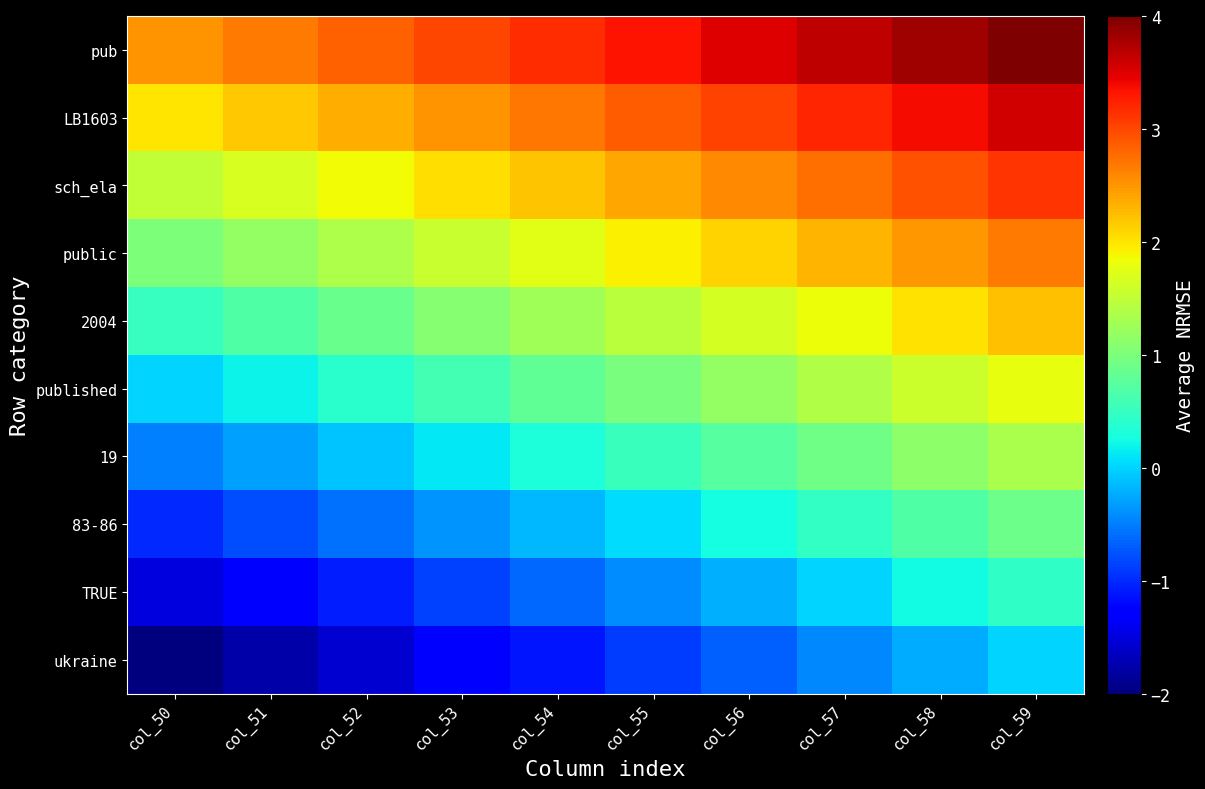

Reading right to left, extract all data points from this chart.

pub: col_59=4.0	col_58=3.8	col_57=3.7	col_56=3.5	col_55=3.3	col_54=3.2	col_53=3.0	col_52=2.8	col_51=2.7	col_50=2.5
LB1603: col_59=3.6	col_58=3.4	col_57=3.2	col_56=3.0	col_55=2.9	col_54=2.7	col_53=2.5	col_52=2.3	col_51=2.2	col_50=2.0
sch_ela: col_59=3.1	col_58=2.9	col_57=2.8	col_56=2.6	col_55=2.4	col_54=2.2	col_53=2.0	col_52=1.9	col_51=1.7	col_50=1.5
public: col_59=2.7	col_58=2.5	col_57=2.3	col_56=2.1	col_55=1.9	col_54=1.7	col_53=1.6	col_52=1.4	col_51=1.2	col_50=1.0
2004: col_59=2.2	col_58=2.0	col_57=1.8	col_56=1.6	col_55=1.5	col_54=1.3	col_53=1.1	col_52=0.9	col_51=0.7	col_50=0.5
published: col_59=1.8	col_58=1.6	col_57=1.4	col_56=1.2	col_55=1.0	col_54=0.8	col_53=0.6	col_52=0.4	col_51=0.2	col_50=0.0
19: col_59=1.3	col_58=1.1	col_57=0.9	col_56=0.7	col_55=0.5	col_54=0.3	col_53=0.1	col_52=-0.1	col_51=-0.3	col_50=-0.5
83-86: col_59=0.9	col_58=0.7	col_57=0.5	col_56=0.3	col_55=0.0	col_54=-0.2	col_53=-0.4	col_52=-0.6	col_51=-0.8	col_50=-1.0
TRUE: col_59=0.4	col_58=0.2	col_57=0.0	col_56=-0.2	col_55=-0.4	col_54=-0.6	col_53=-0.9	col_52=-1.1	col_51=-1.3	col_50=-1.5
ukraine: col_59=0.0	col_58=-0.2	col_57=-0.4	col_56=-0.7	col_55=-0.9	col_54=-1.1	col_53=-1.3	col_52=-1.6	col_51=-1.8	col_50=-2.0